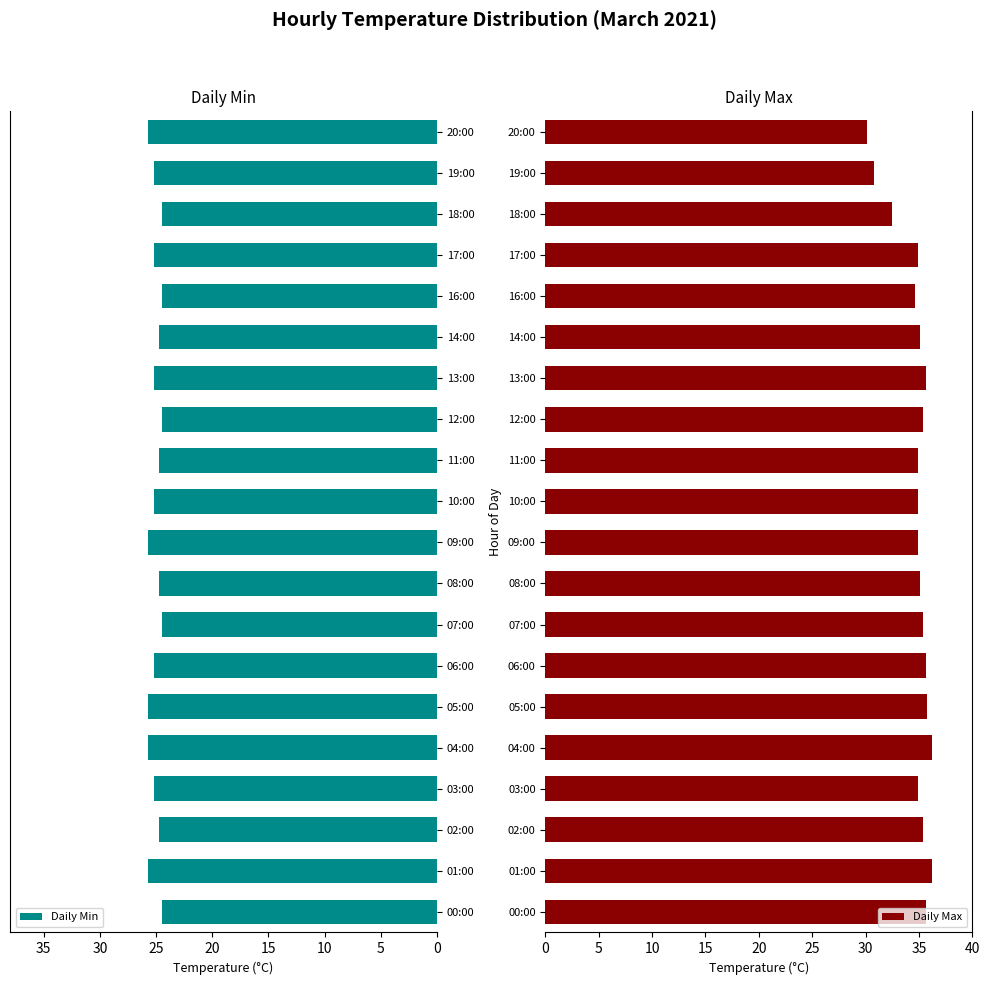

What is the sum of all Daily Min values?

501.0